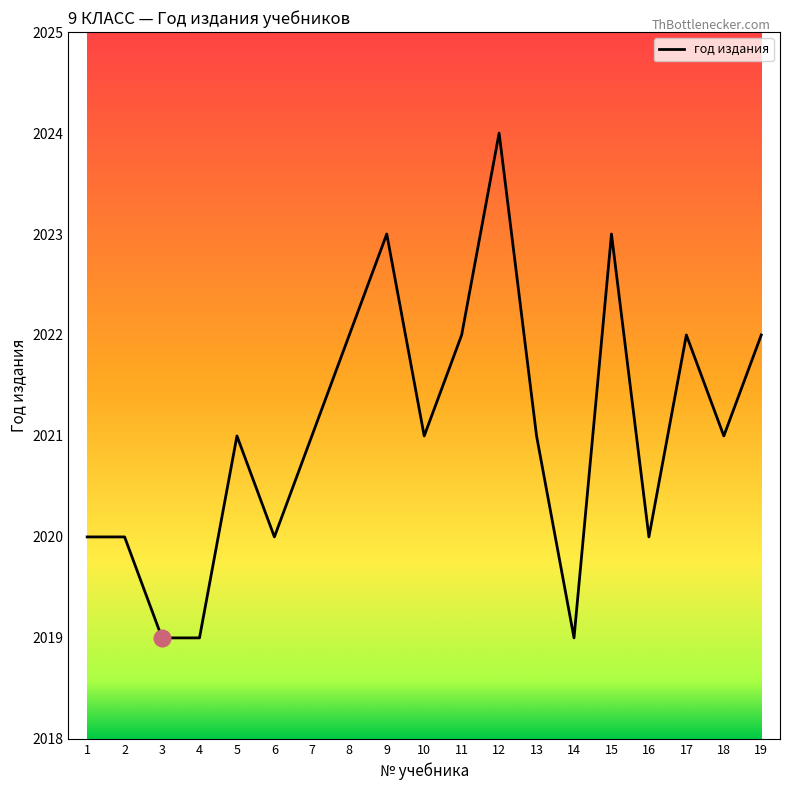

How many lines are shown in the chart?

1